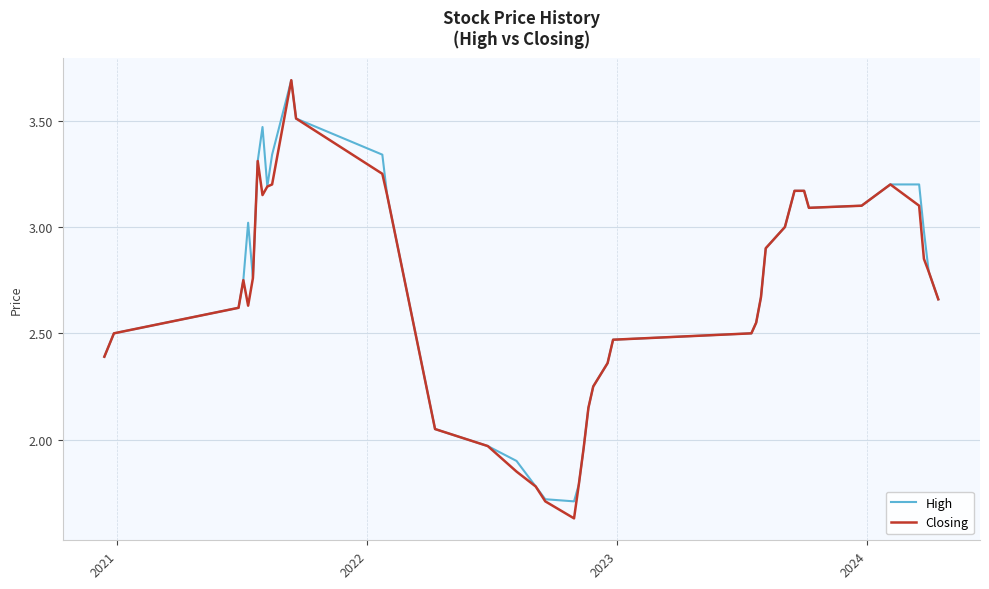

What is the maximum value for High?

3.7